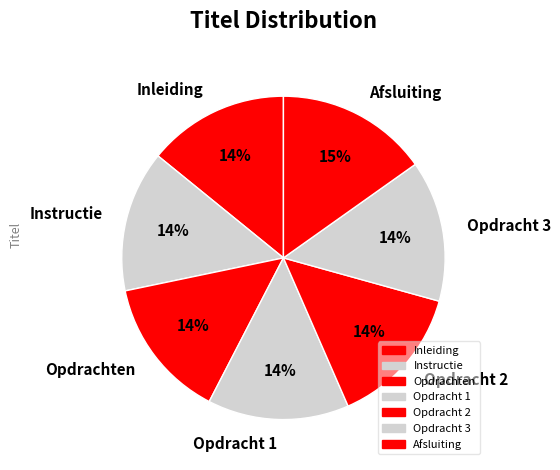

To the nearest percent, what is the combined percentage of Opdracht 3 and Opdrachten?

28%